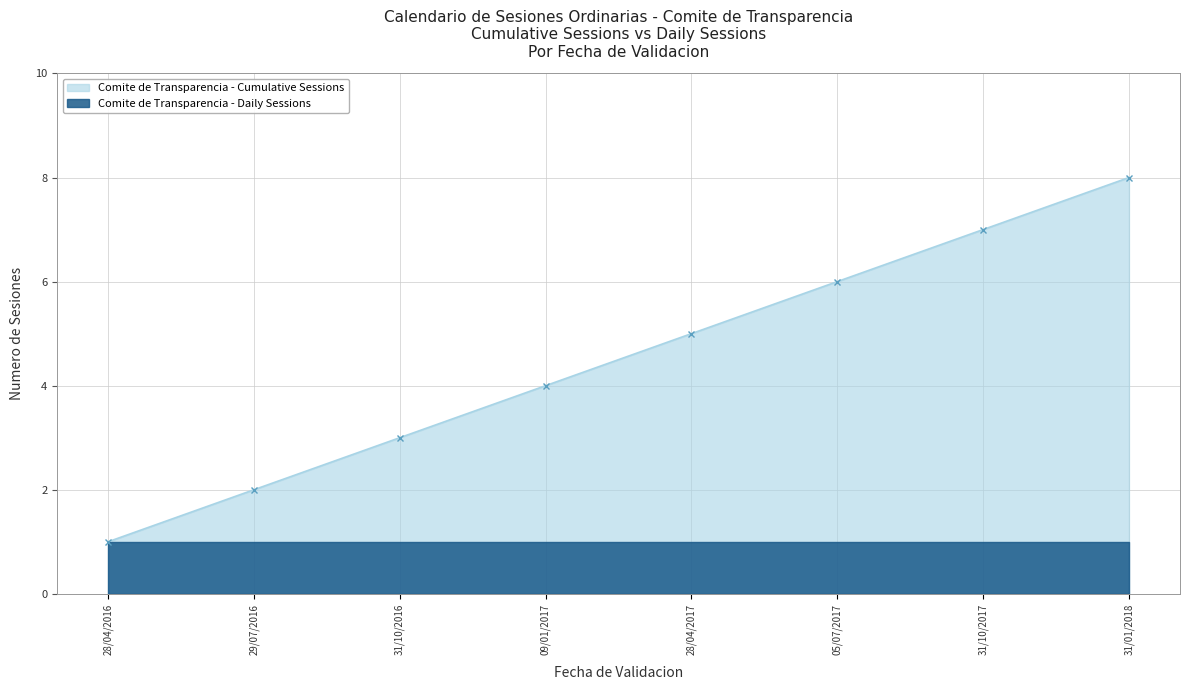

What position from the left is 31/10/2016?

3